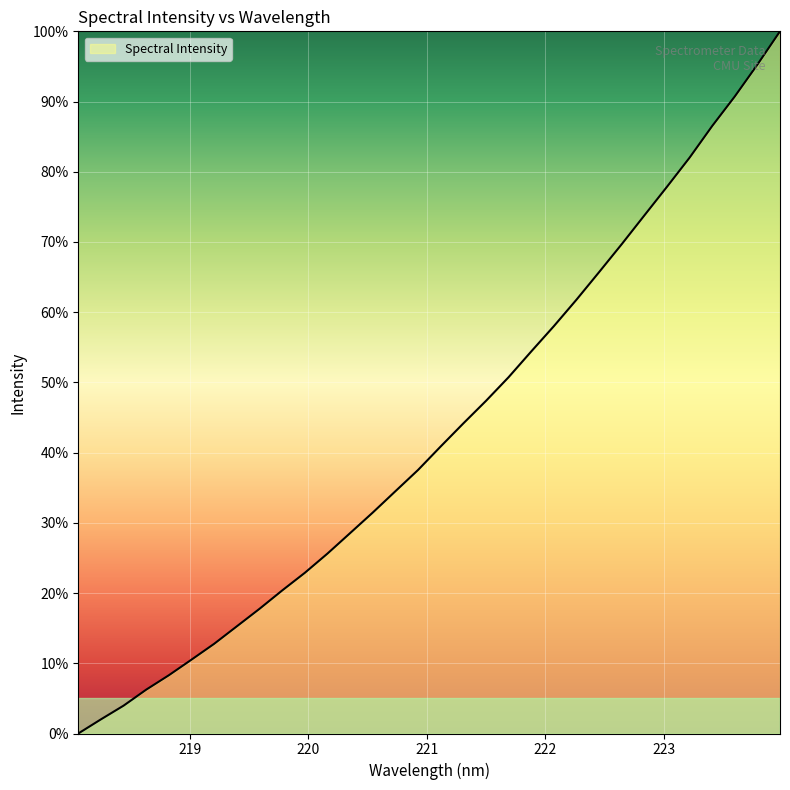

What is the greatest value displayed?

100.0